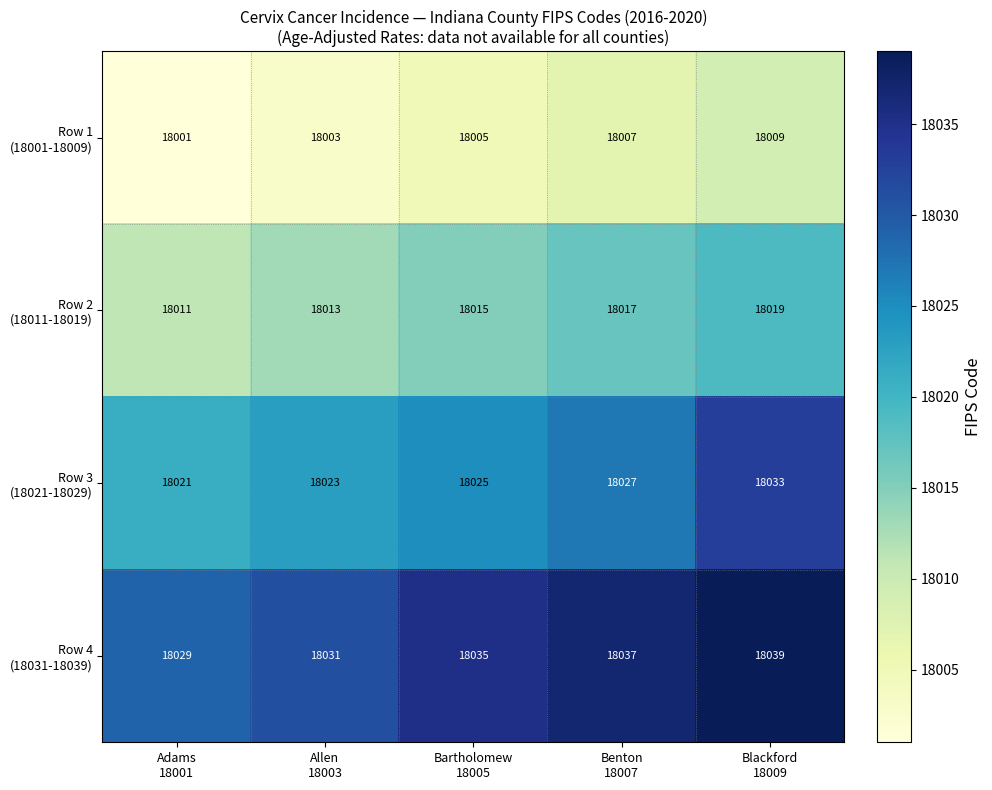

At how many categories does at least one series exceed 18033?

3